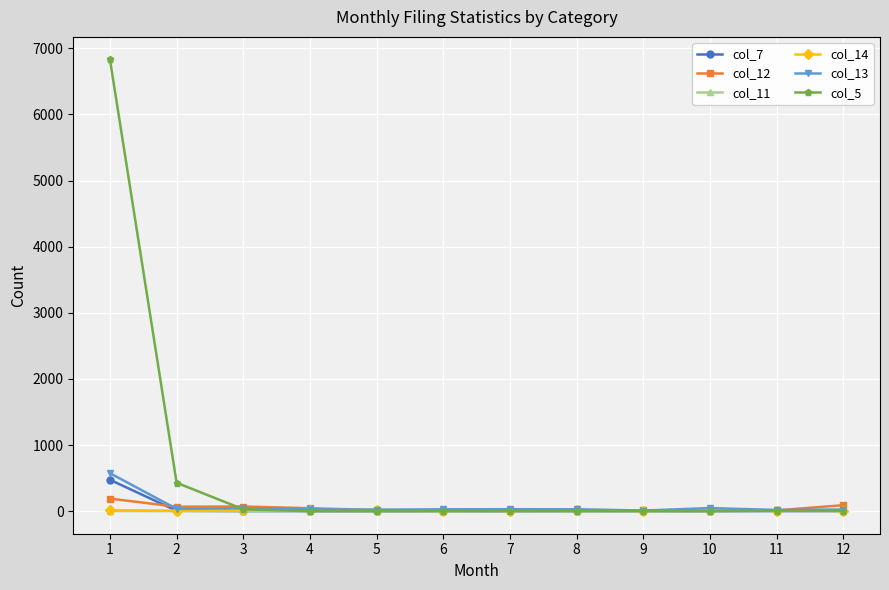

What is the greatest value displayed?

6831